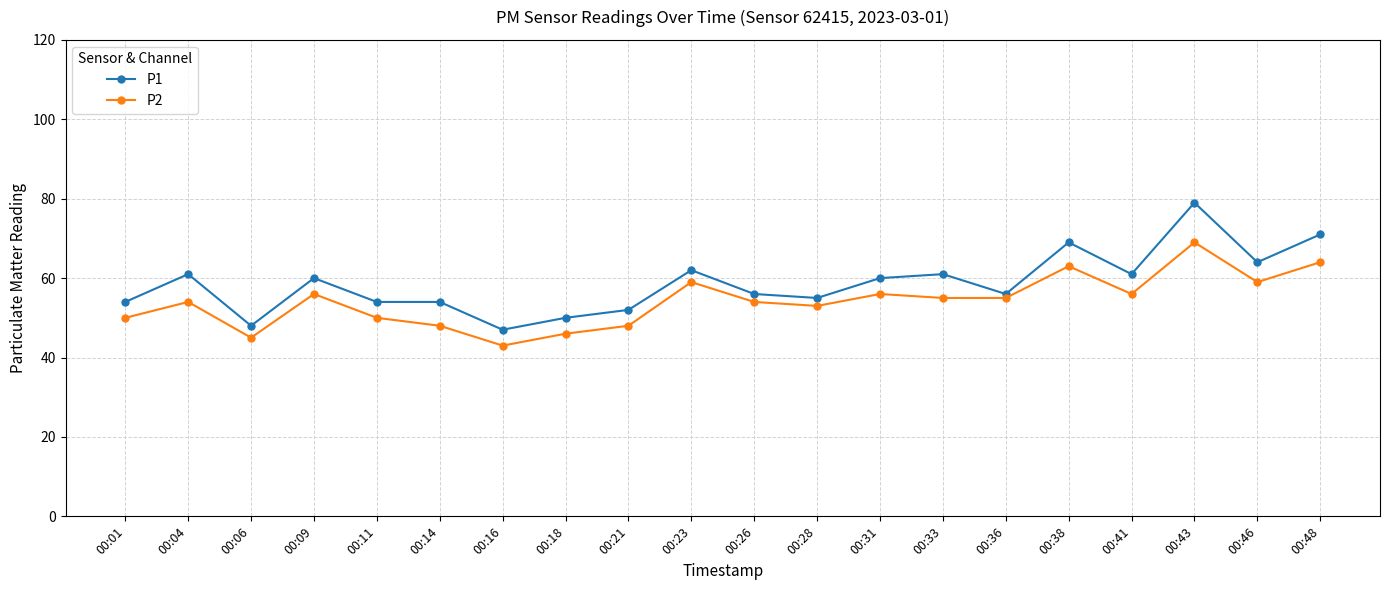

Reading right to left, list all the values displayed in this chart.

P1: 71	64	79	61	69	56	61	60	55	56	62	52	50	47	54	54	60	48	61	54
P2: 64	59	69	56	63	55	55	56	53	54	59	48	46	43	48	50	56	45	54	50